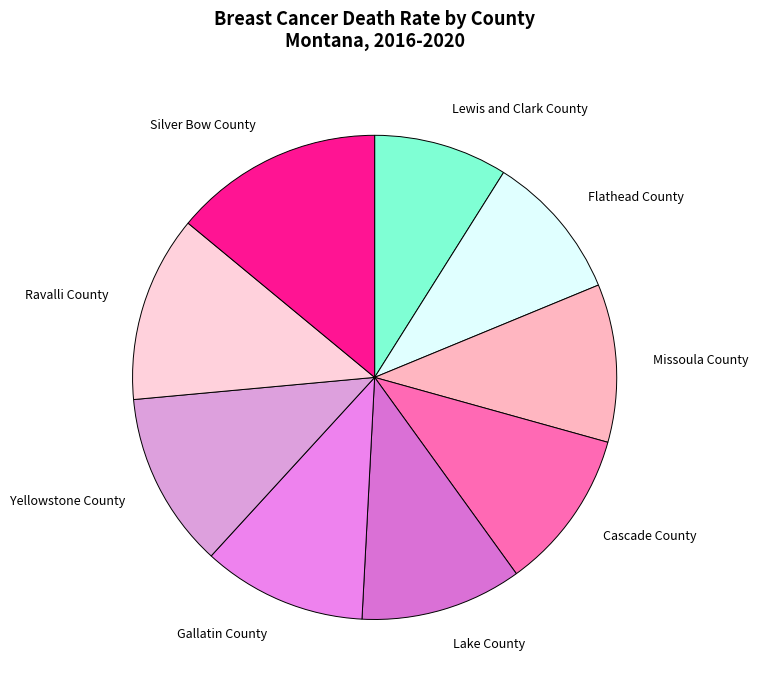

Which slice is the smallest?

Lewis and Clark County